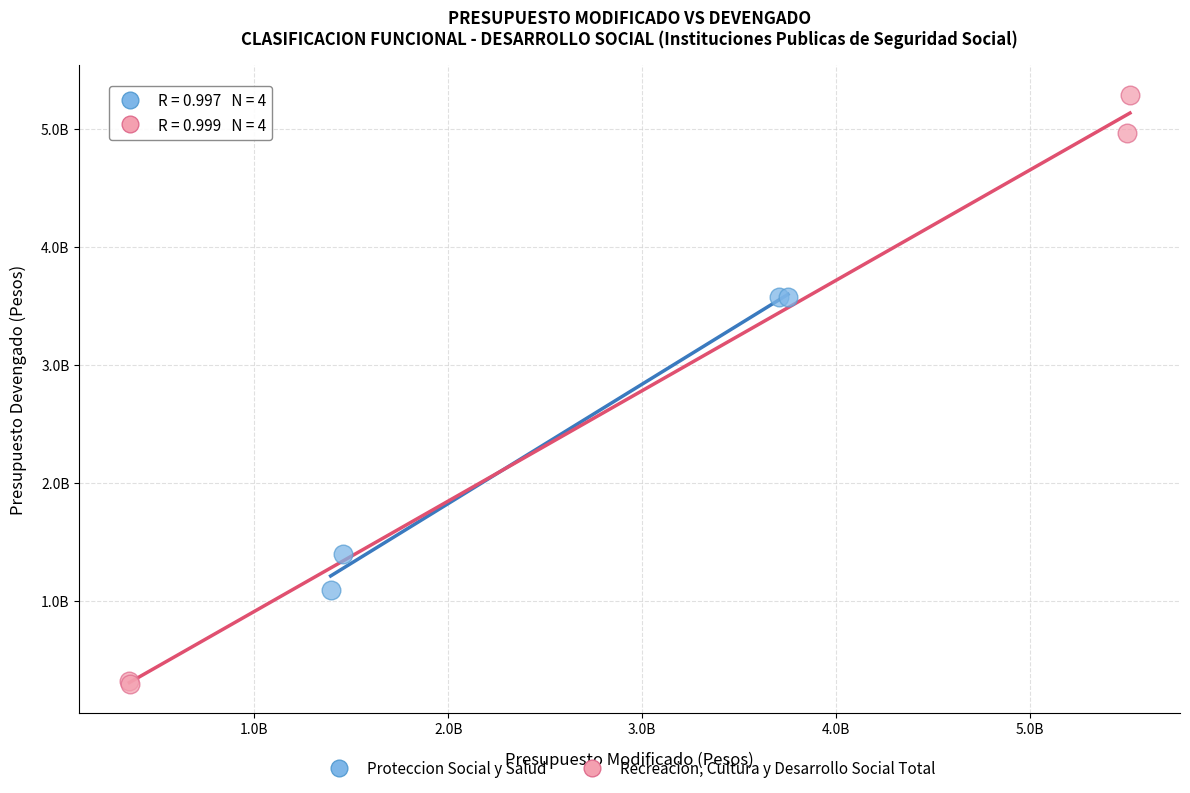

What are all the series names shown in the legend?

Proteccion Social y Salud, Recreacion, Cultura y Desarrollo Social Total